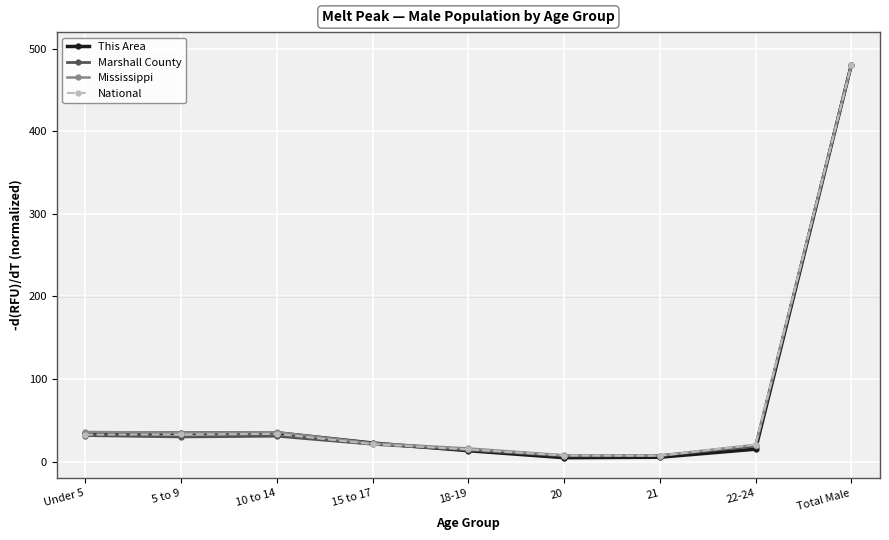

How many data points in This Area are less than 22?

4